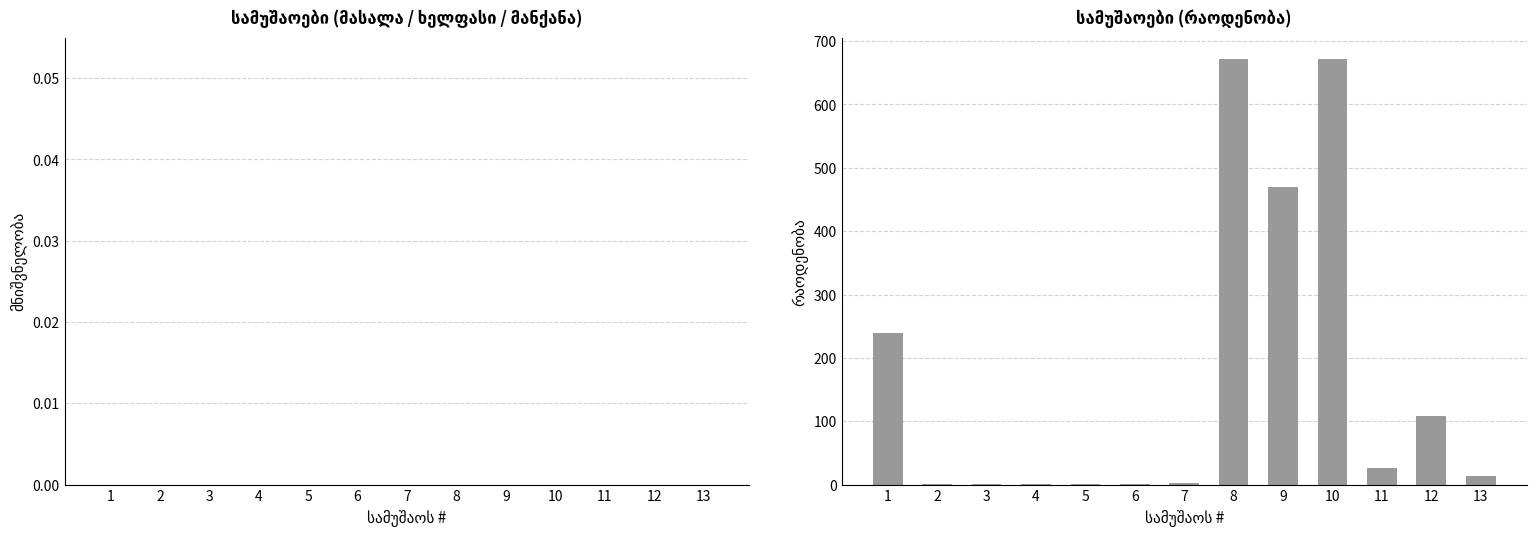

Is it true that the value at 8 is 1024.2?

False